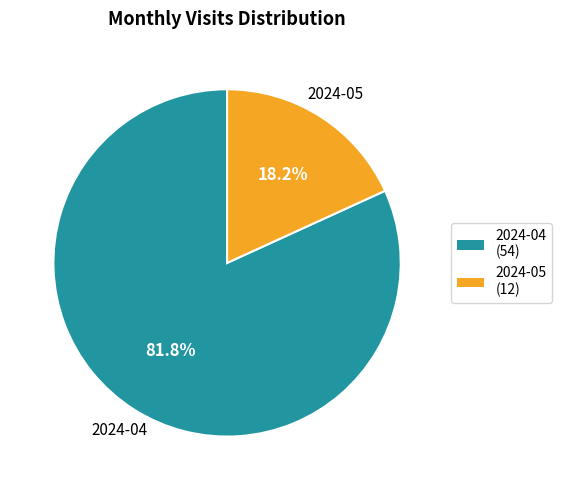

Approximately how many times larger is the value at 2024-04 compared to 2024-05?

4.5